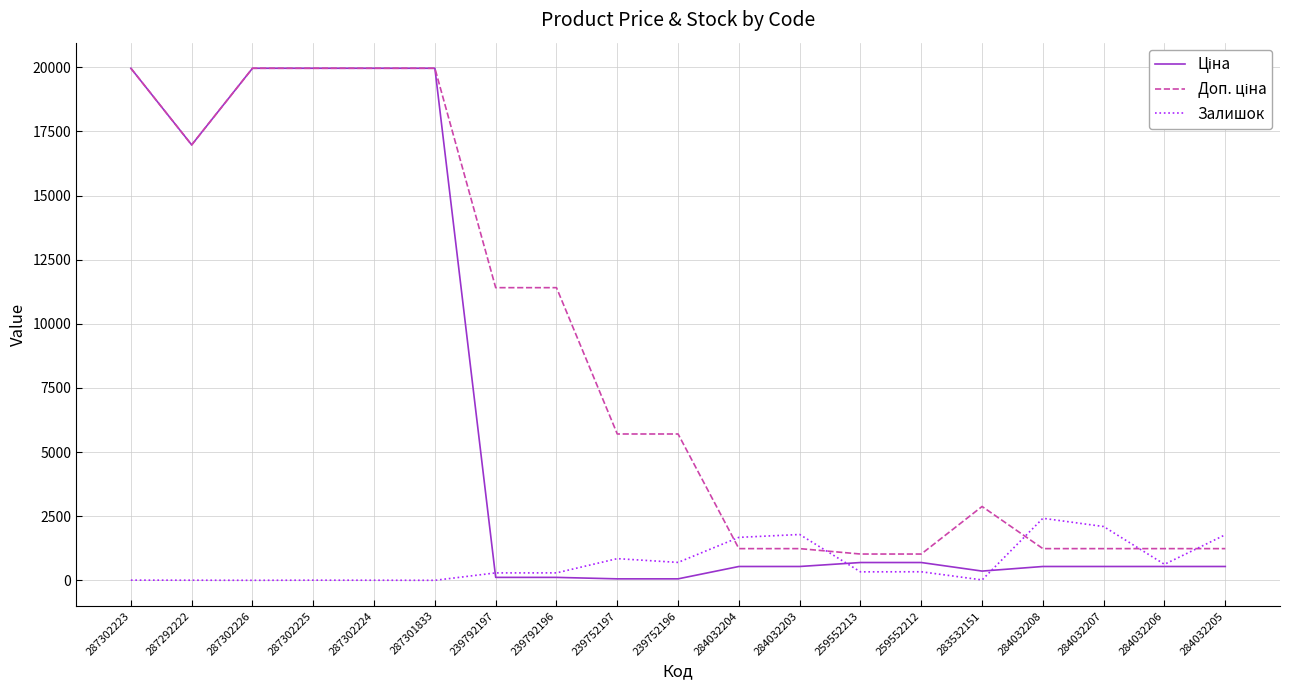

The value of Залишок at 284032203 is 1786.0. True or false?

True